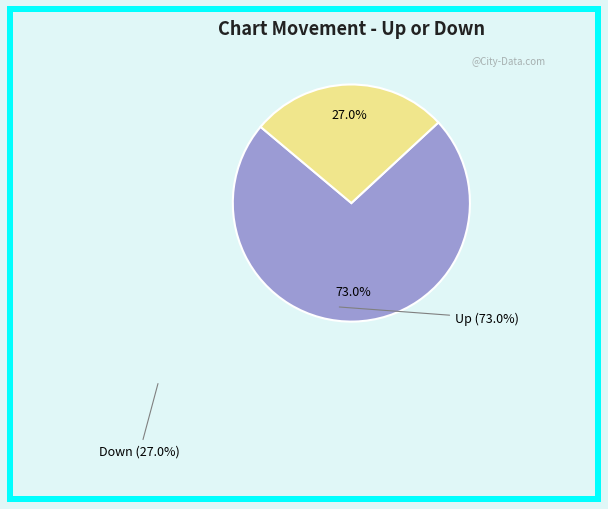

Is there any slice that represents more than half of the pie?

Yes